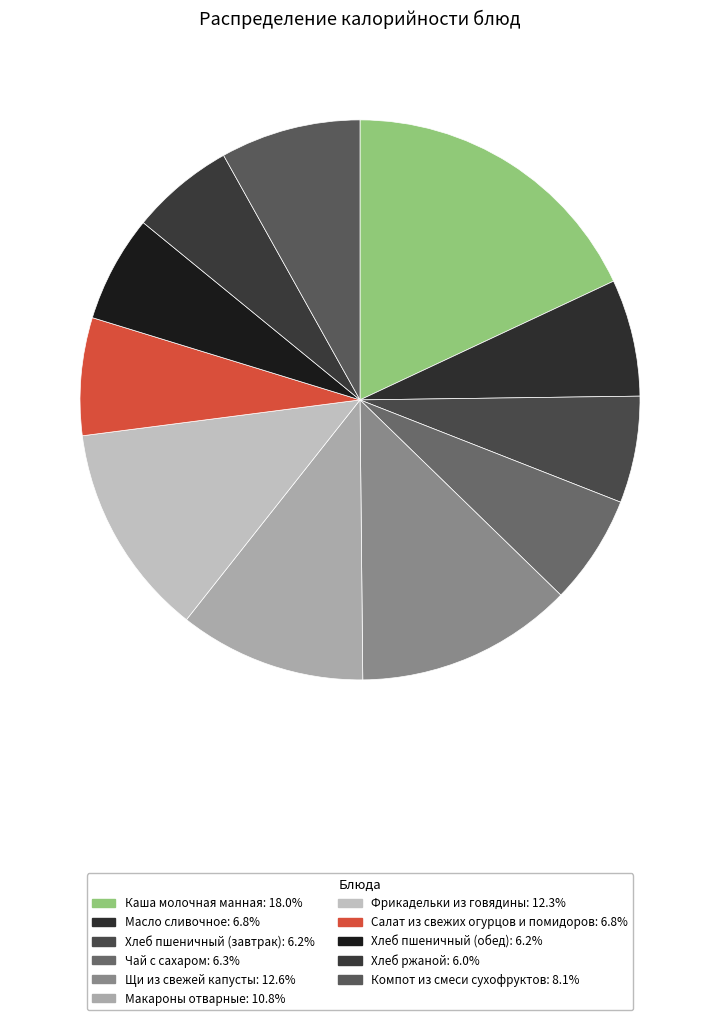

How many slices are in this pie chart?

11